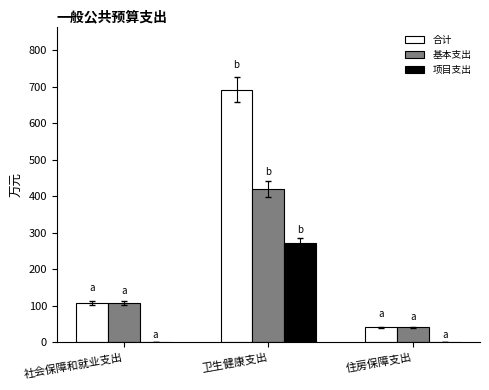

What is the sum of all 项目支出 values?

272.2